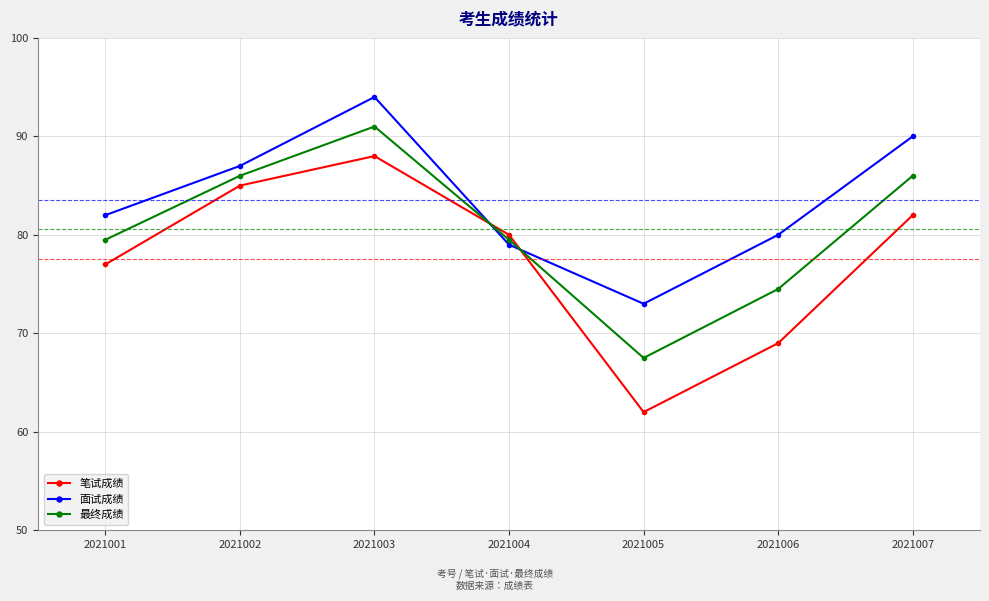

What is the difference between the highest and lowest values at 2021001?

5.0